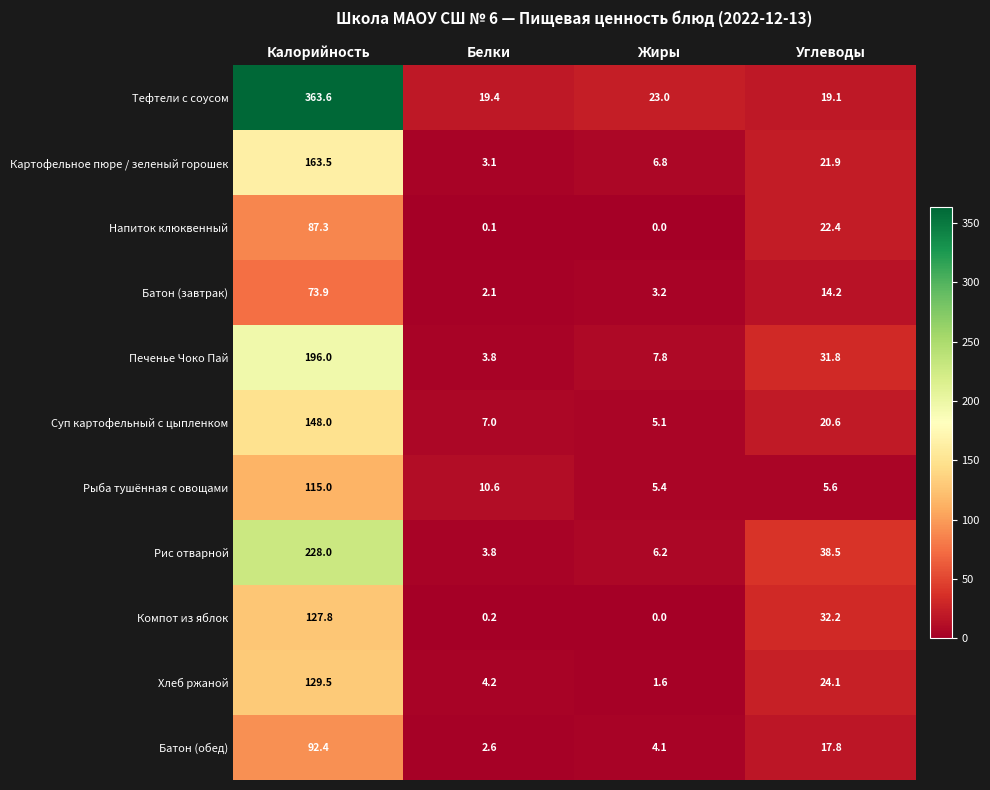

List the series in order of their peak value, highest first.

Тефтели с соусом, Рис отварной, Печенье Чоко Пай, Картофельное пюре / зеленый горошек, Суп картофельный с цыпленком, Хлеб ржаной, Компот из яблок, Рыба тушённая с овощами, Батон (обед), Напиток клюквенный, Батон (завтрак)